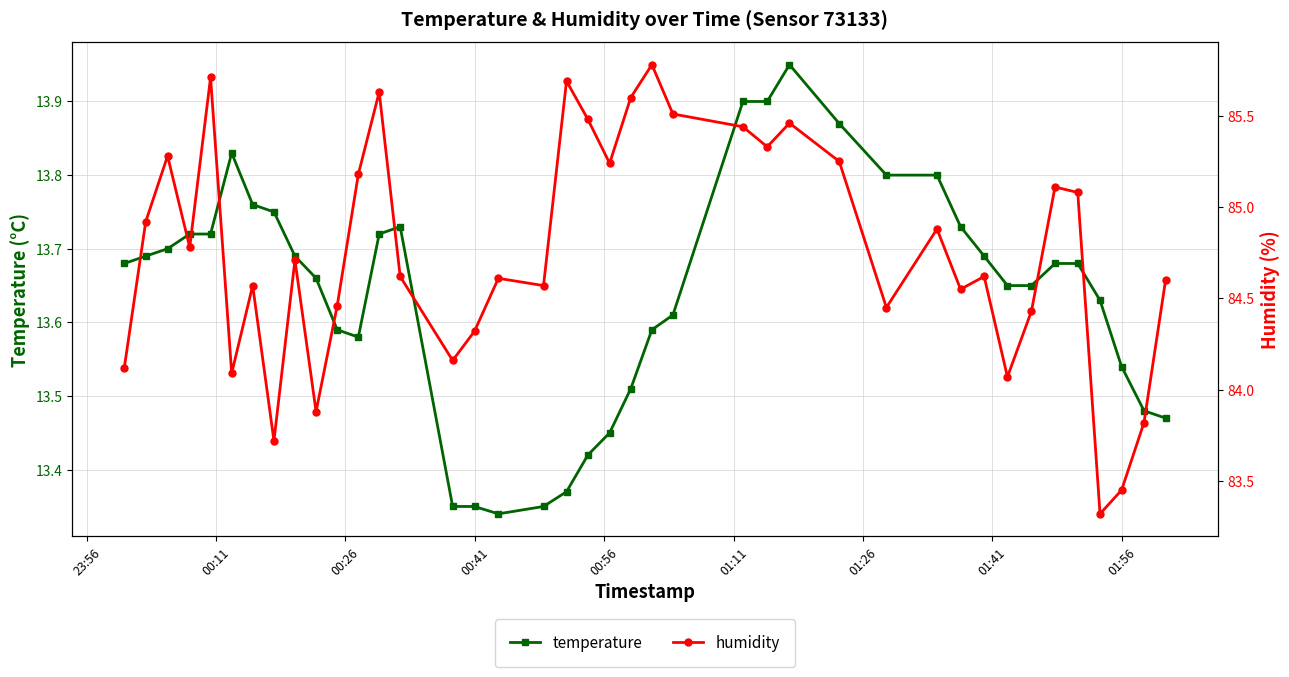

True or false: temperature and humidity cross at least once.

False